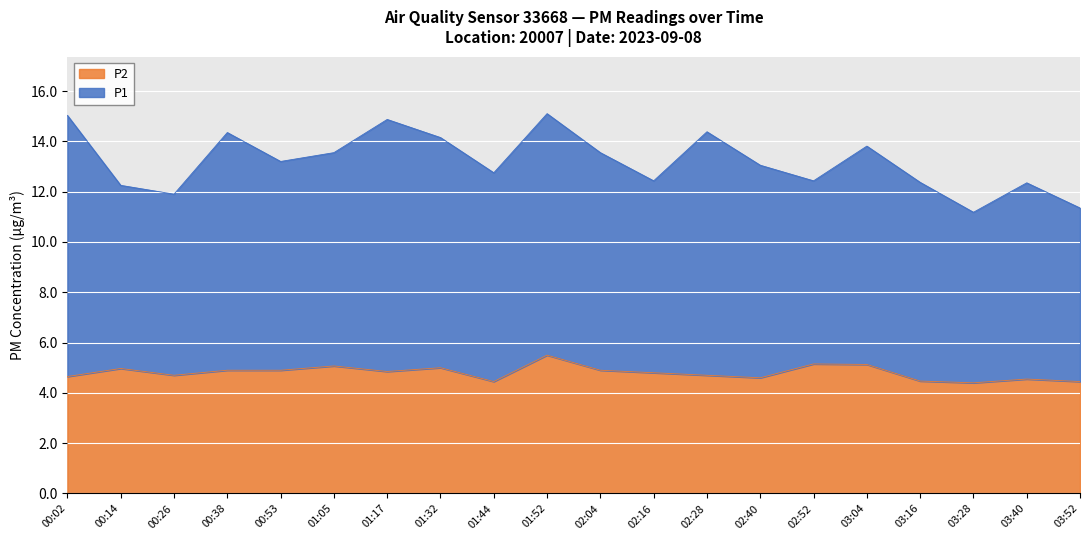

What is the ratio of the value at 03:28 to the value at 00:14?

0.9